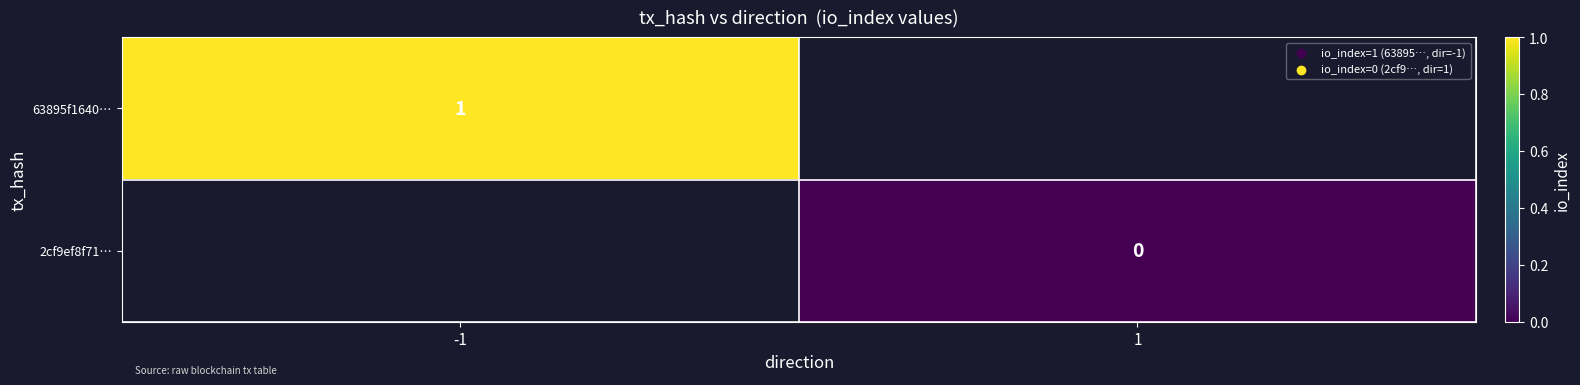

Is it true that 63895f1640… equals 1 at -1?

True